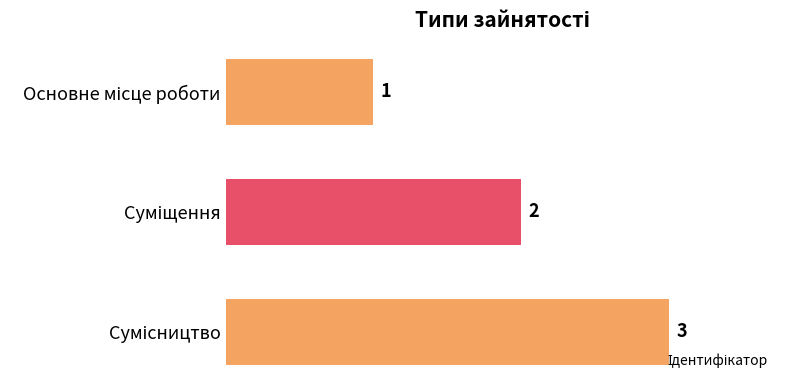

How many values are between 1 and 3?

3